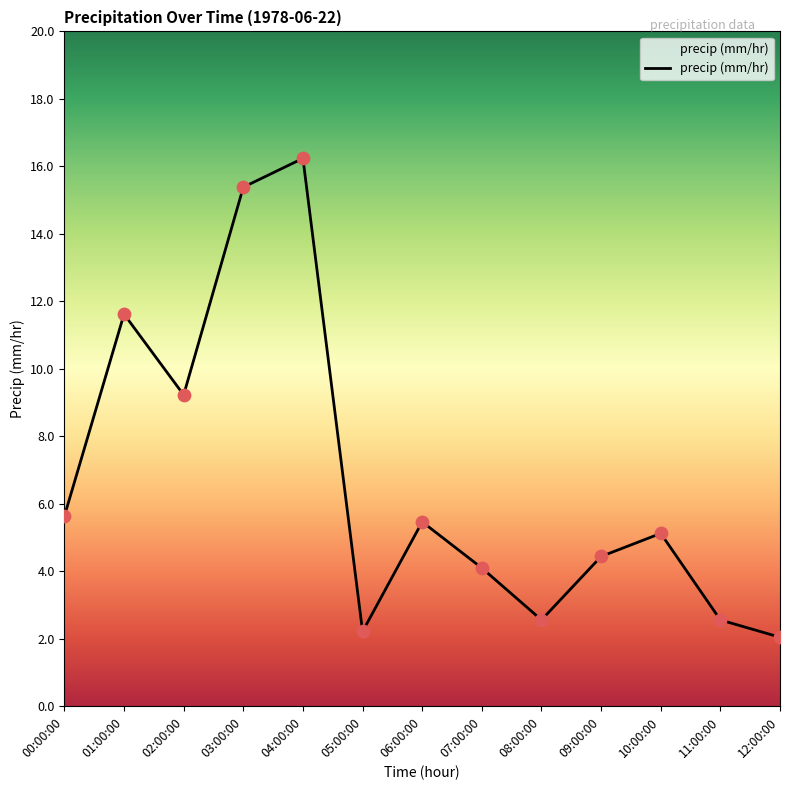

Between 02:00:00 and 01:00:00, which is larger?

01:00:00